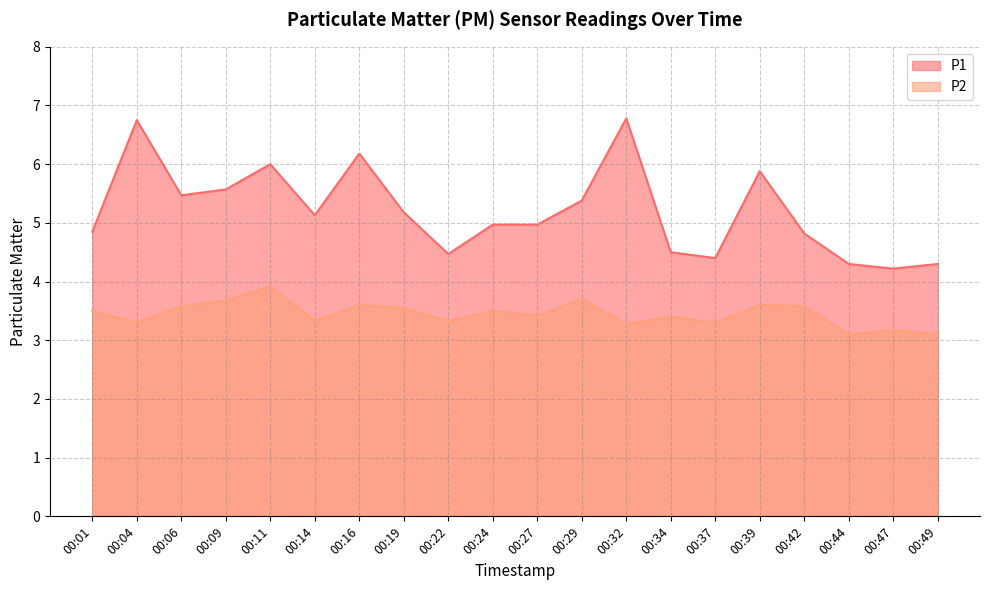

Rank the series by their average value, from highest to lowest.

P1, P2